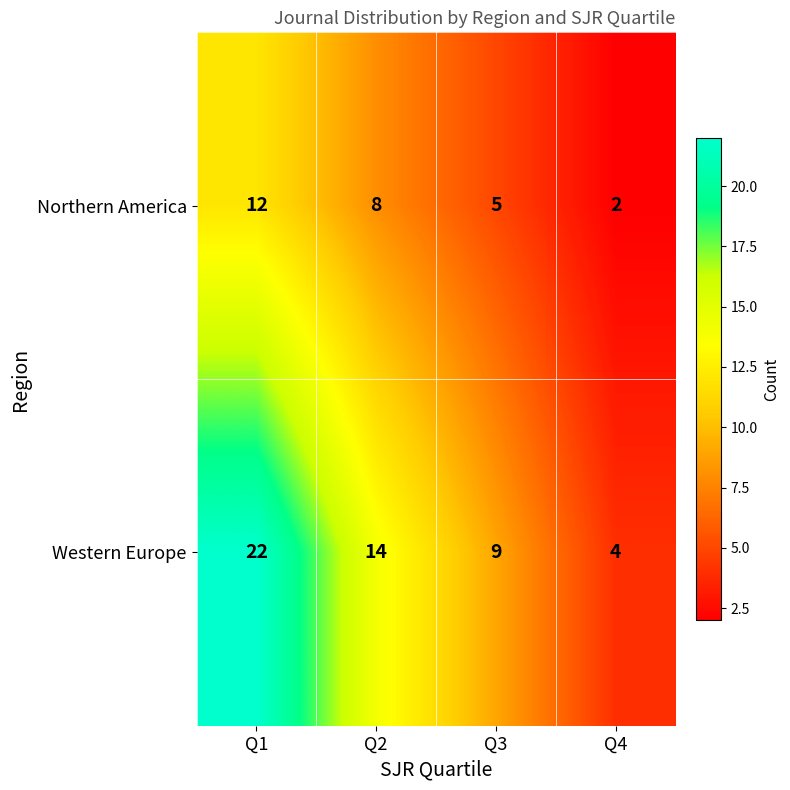

What is the greatest value displayed?

22